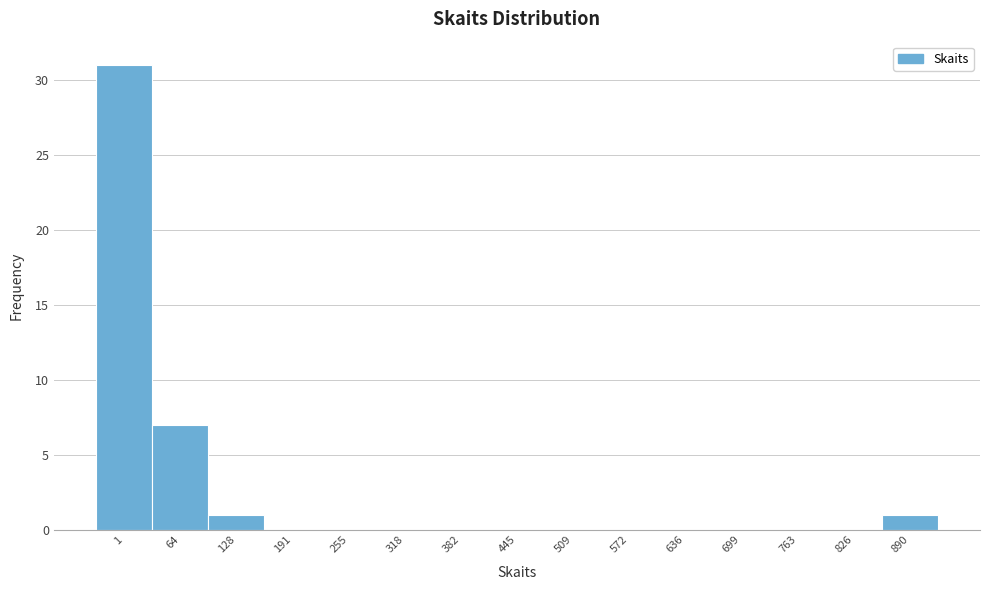

Reading right to left, what are all the values shown in this chart?

890=1	826=0	763=0	699=0	636=0	572=0	509=0	445=0	382=0	318=0	255=0	191=0	128=1	64=7	1=31